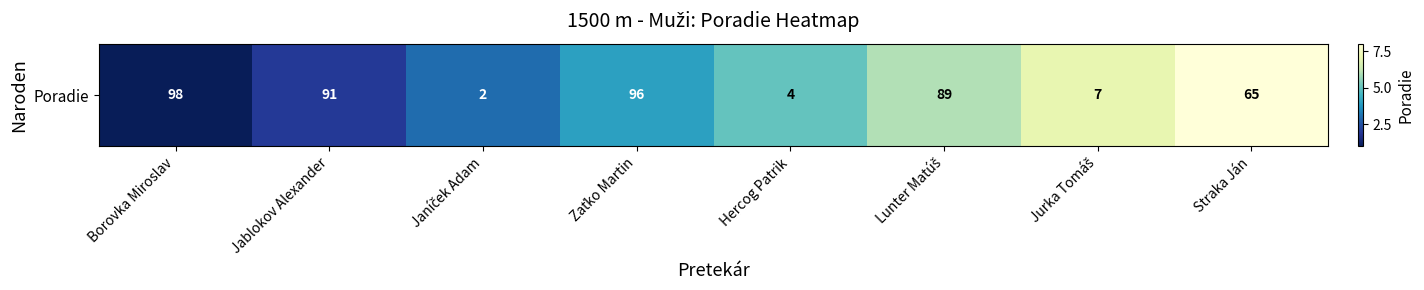

Where is the data nearest to the value 4?

Zaťko Martin